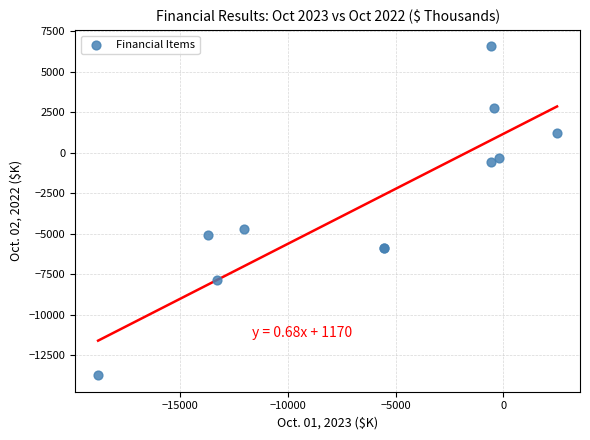

What Y value in the scatter plot is closest to -3589?

-4695